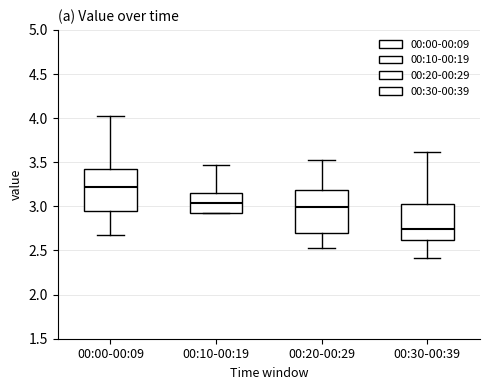

Where does the lower whisker of the box for 00:20-00:29 end on the y-axis? The values are not printed on the chart, so give them approximately, as read against the axis.

2.55